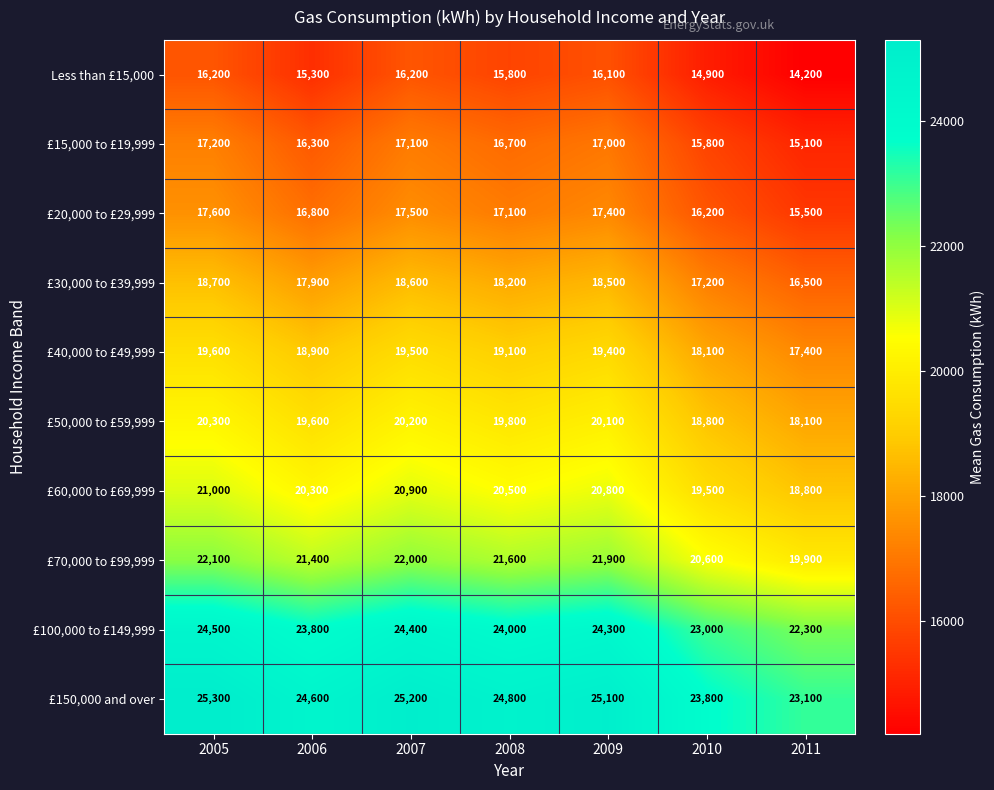

Rank the series by their maximum value, from lowest to highest.

Less than £15,000, £15,000 to £19,999, £20,000 to £29,999, £30,000 to £39,999, £40,000 to £49,999, £50,000 to £59,999, £60,000 to £69,999, £70,000 to £99,999, £100,000 to £149,999, £150,000 and over